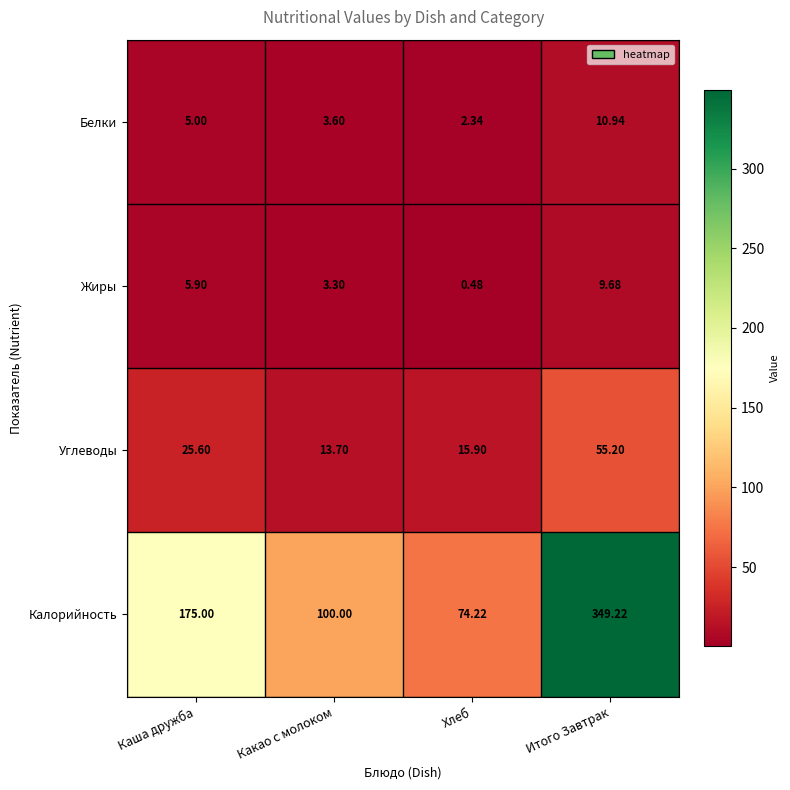

Which category has the lowest value across all series?

Хлеб